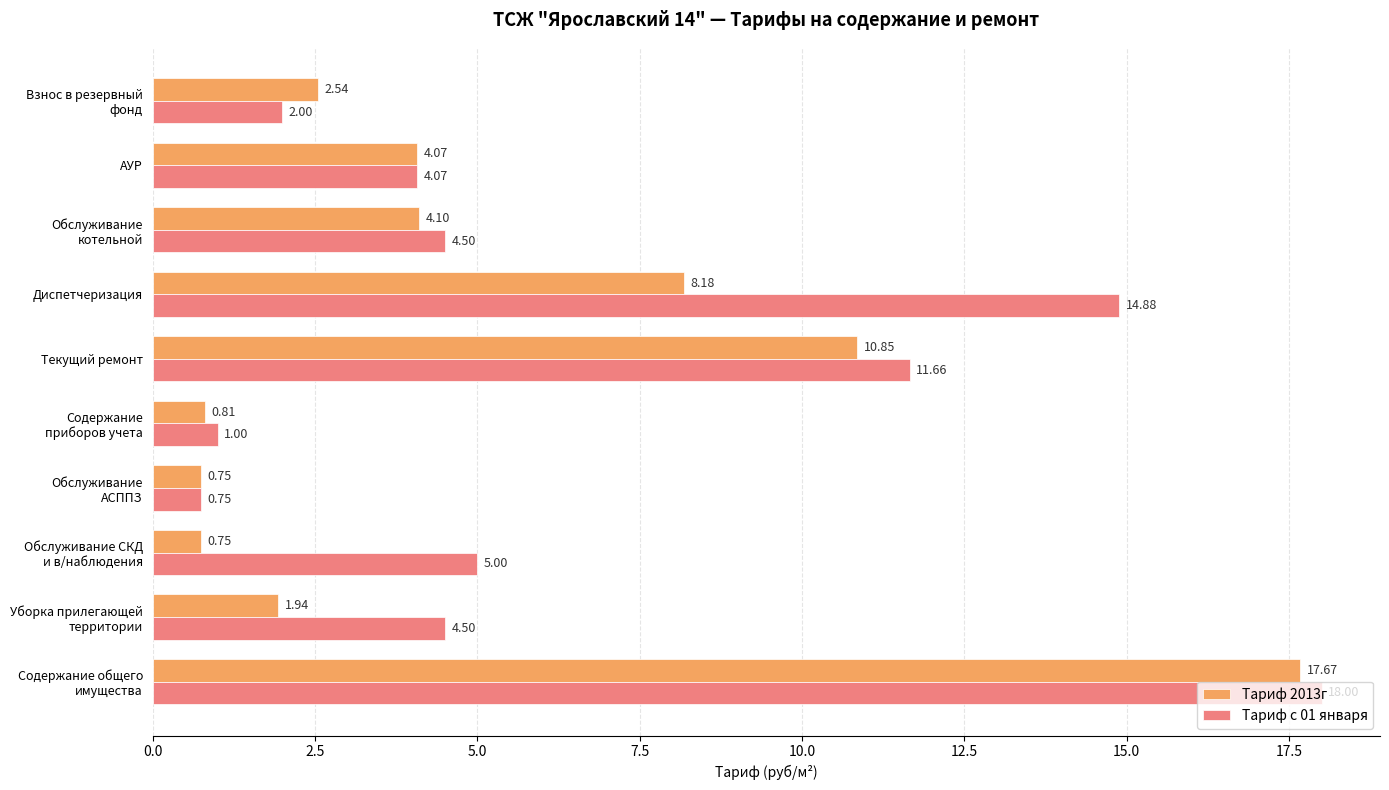

What is the average value of the Тариф с 01 января series?

6.6